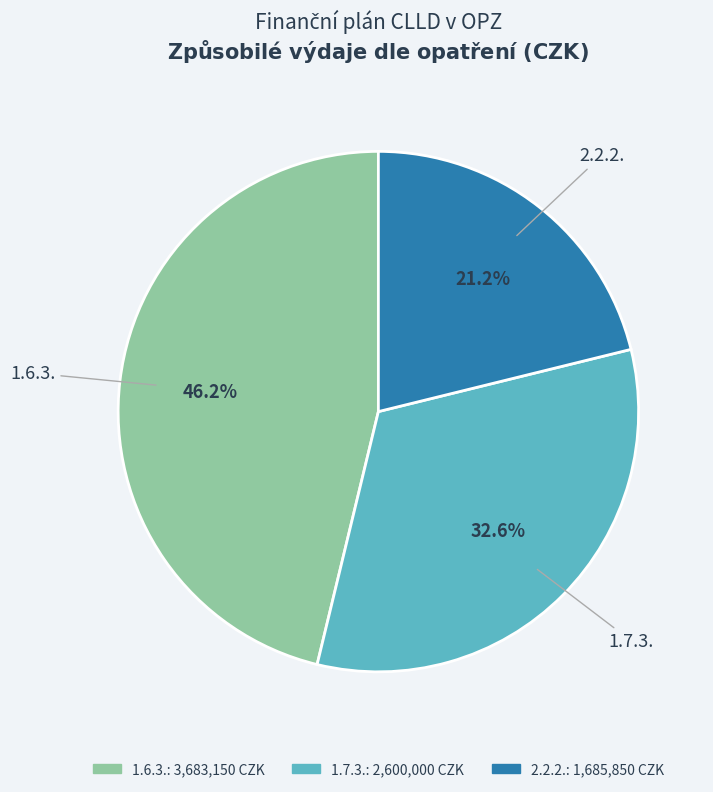

Is there any slice that represents more than half of the pie?

No